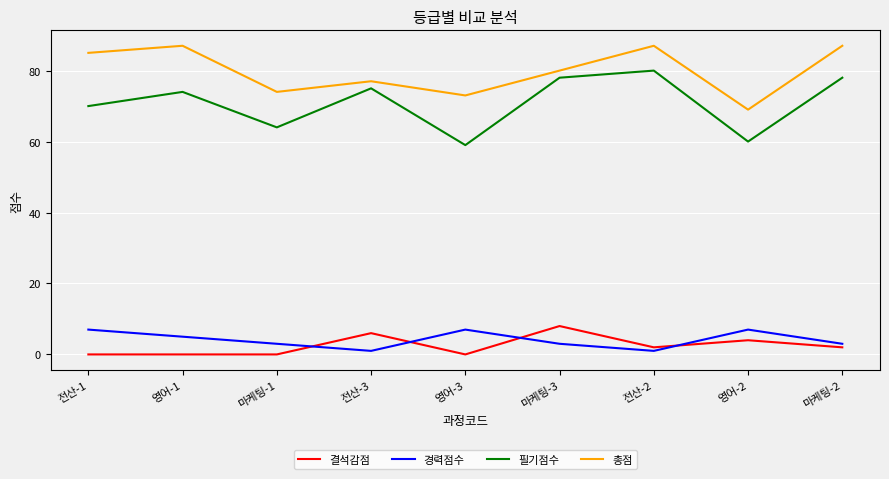

Is the value of 경력점수 at 전산-2 greater than the value of 총점 at 전산-3?

No